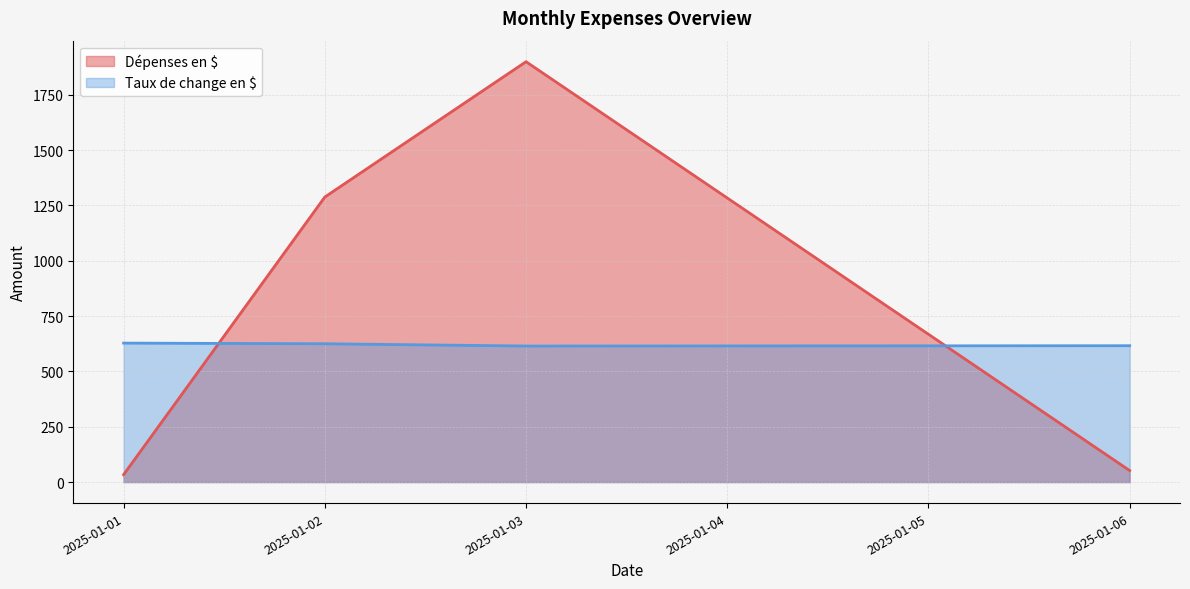

Which label corresponds to the largest value in the chart?

2025-01-03